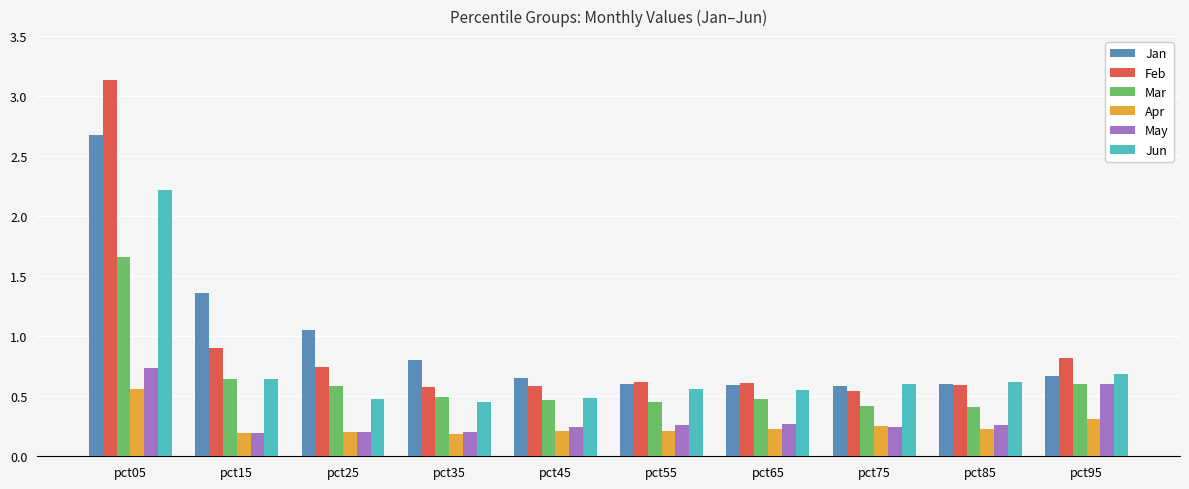

Which series changed the most between pct05 and pct45?

Feb